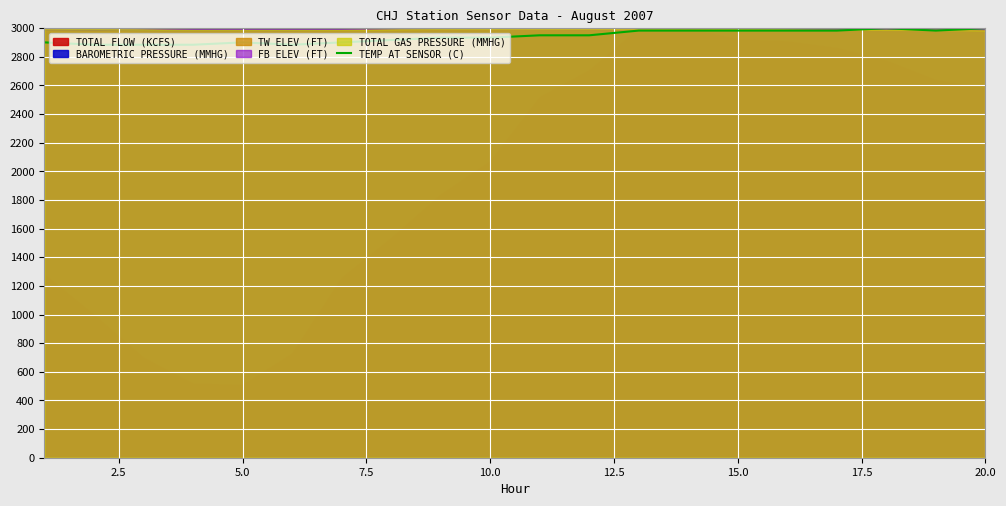

What is the average value?

2941.5